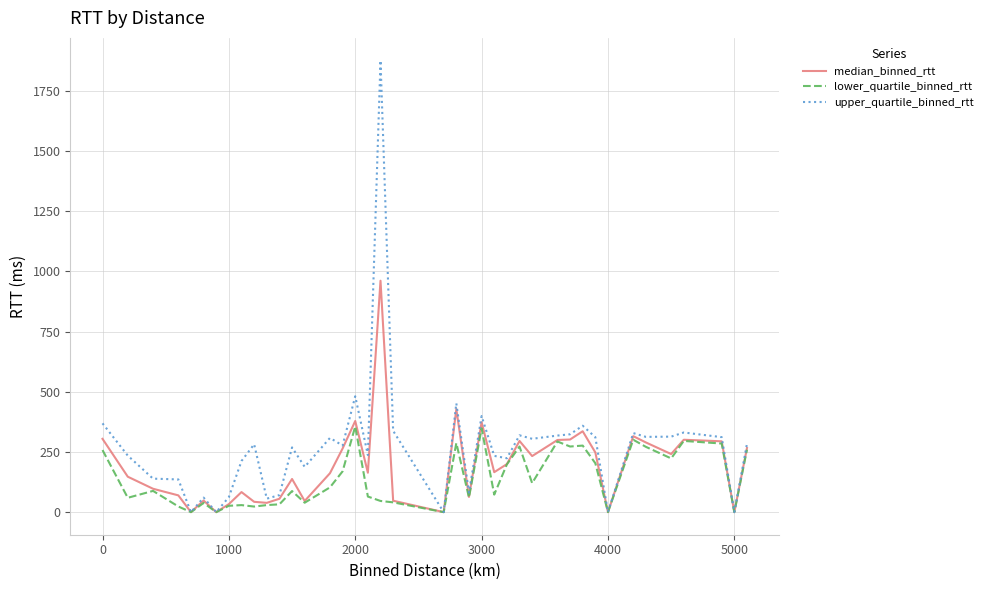

Which series has the largest range (max minus min)?

upper_quartile_binned_rtt